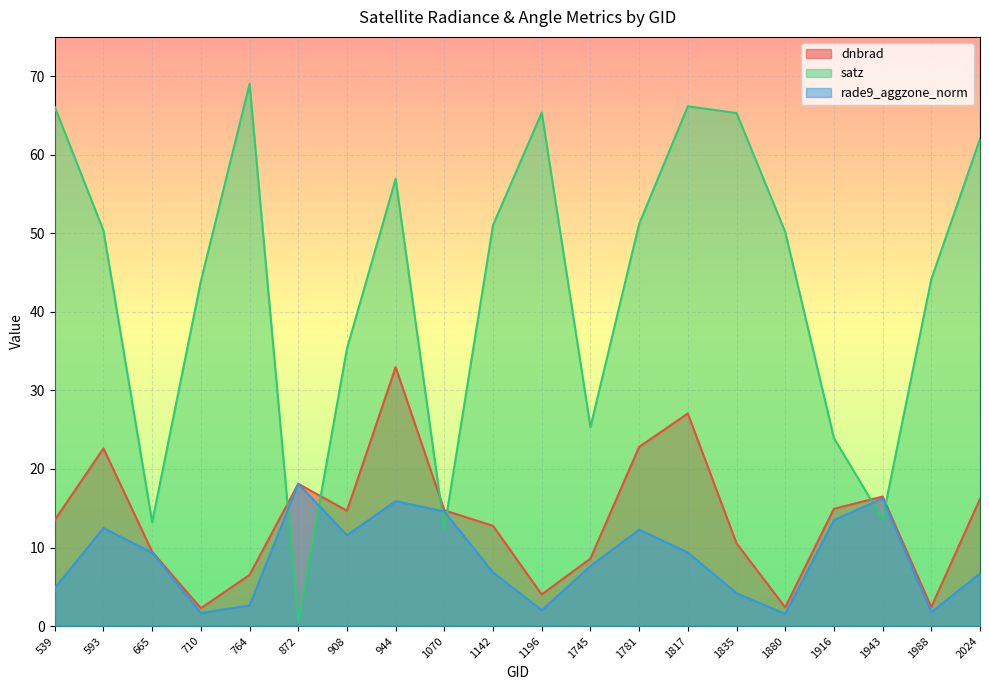

True or false: dnbrad has a value of 8.5 at 1916.

False